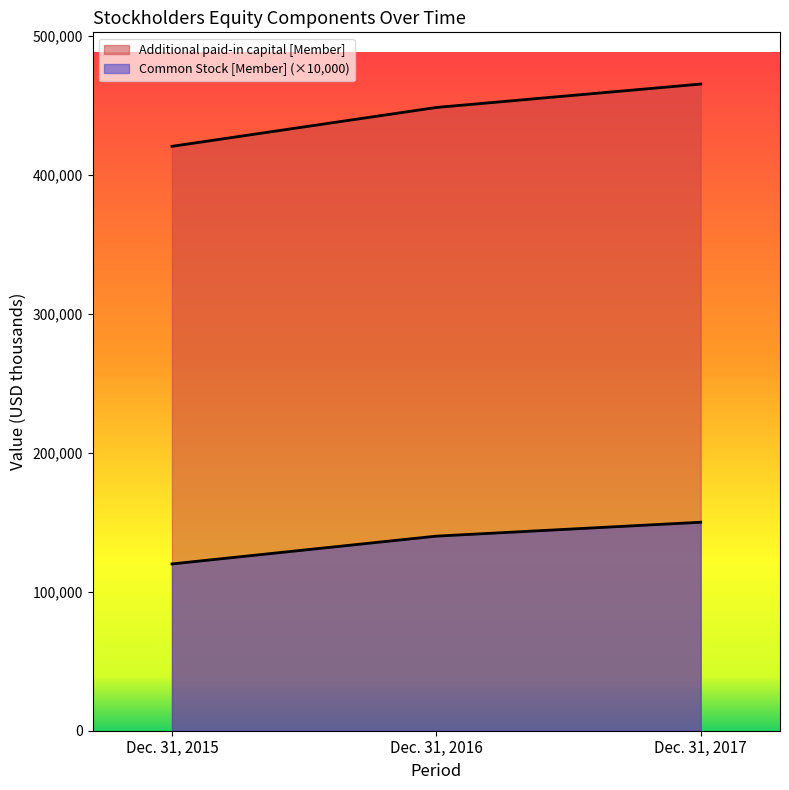

List the series in order of their overall mean, highest first.

Additional paid-in capital [Member], Common Stock [Member]